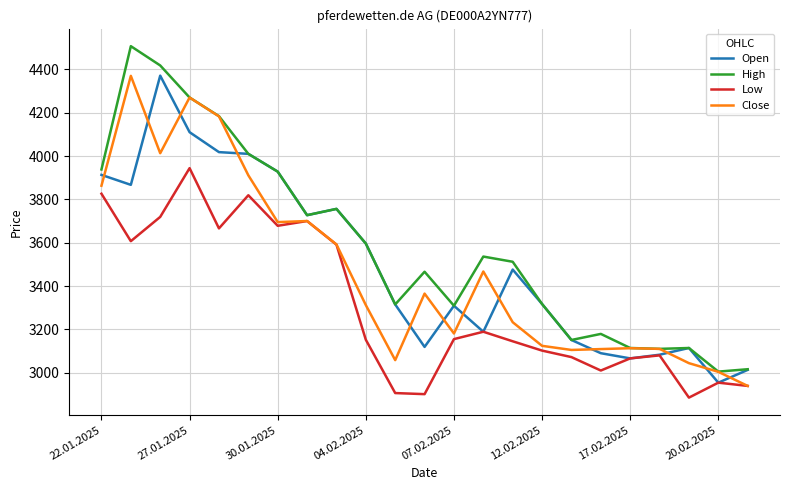

What is the lowest value of the Close series?

2939